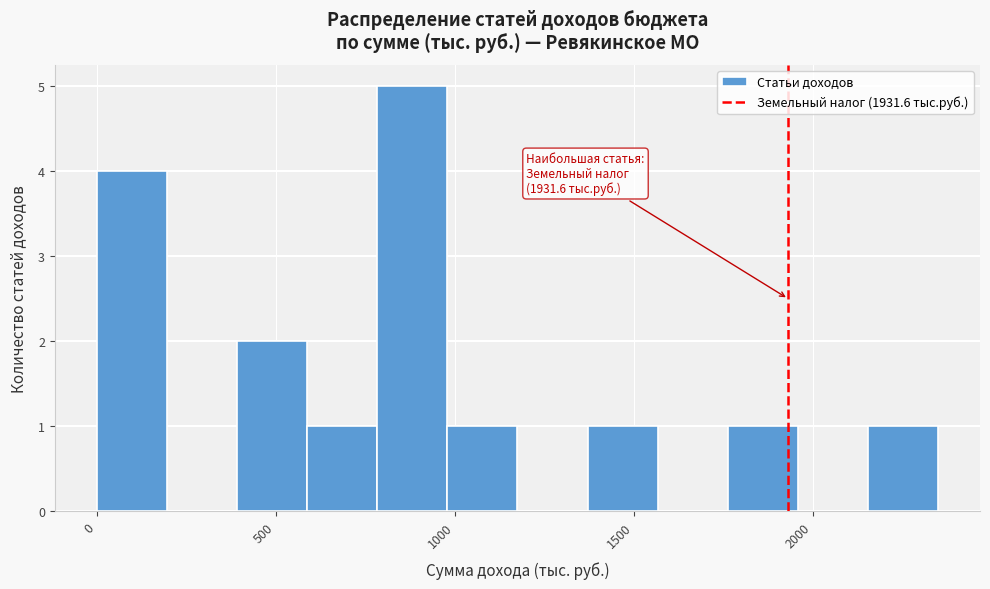

Read against the x-axis, roughly where is the centre of the tallest bar?

900